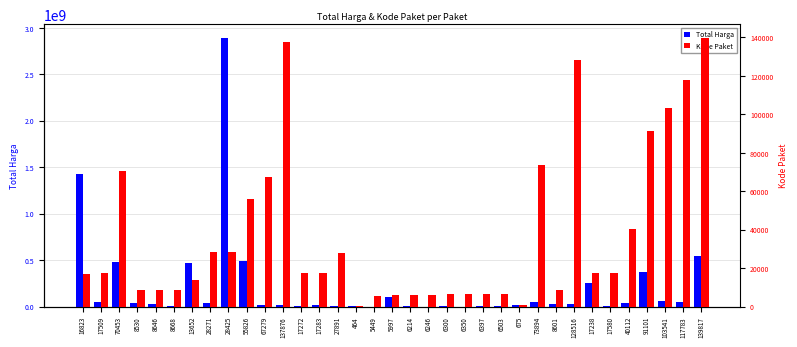

List the series in order of their peak value, lowest first.

Kode Paket, Total Harga